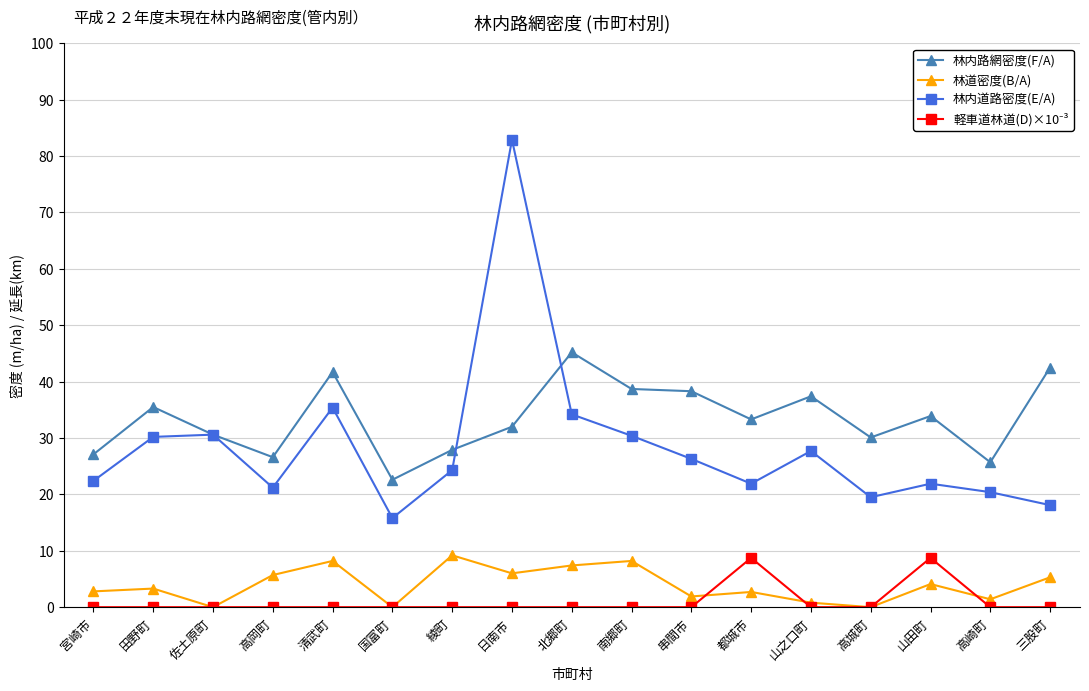

True or false: 林道密度(B/A) and 林内道路密度(E/A) intersect in this chart.

False